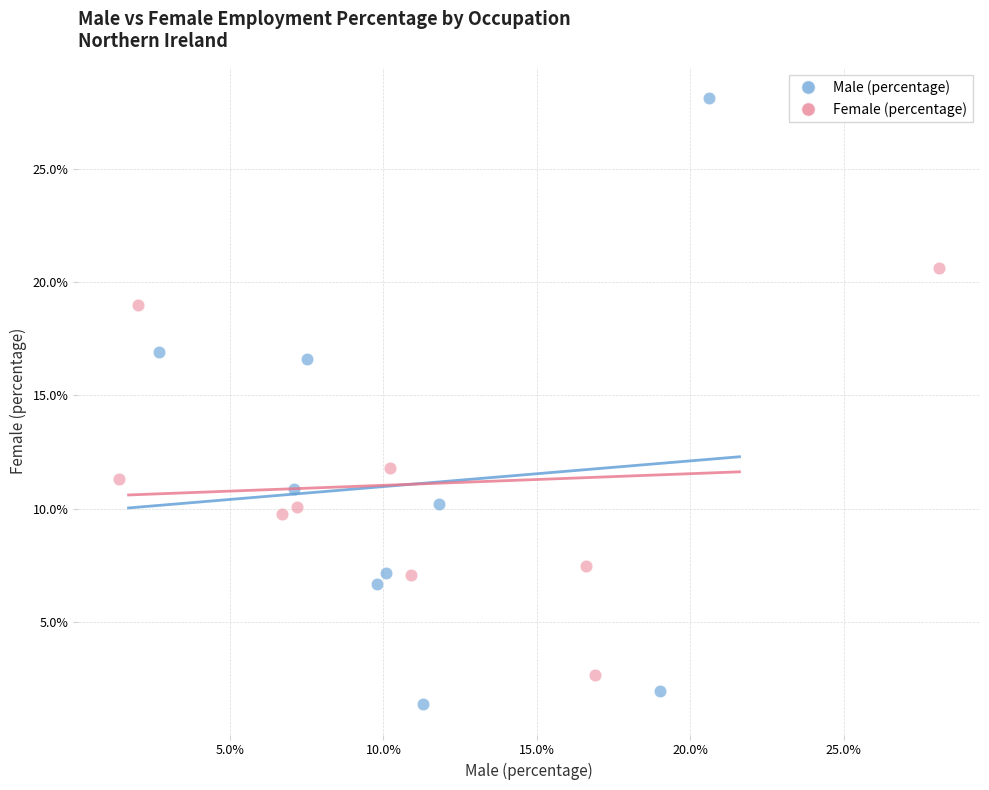

Which series has the largest Y range (max minus min)?

Male (percentage)